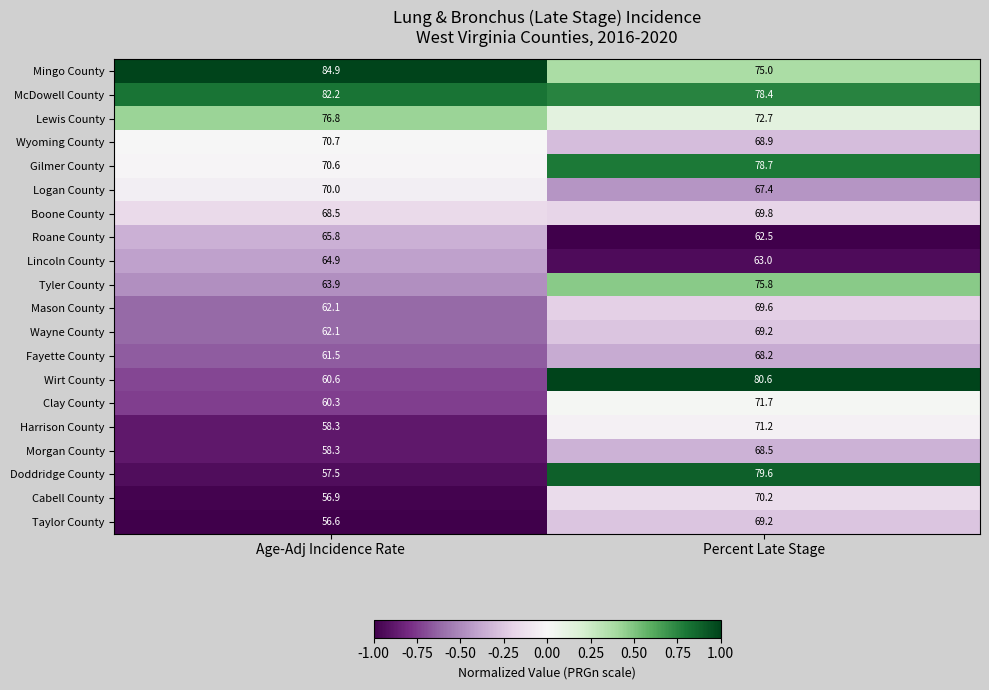

Where does the Clay County series first go above 71?

Percent Late Stage